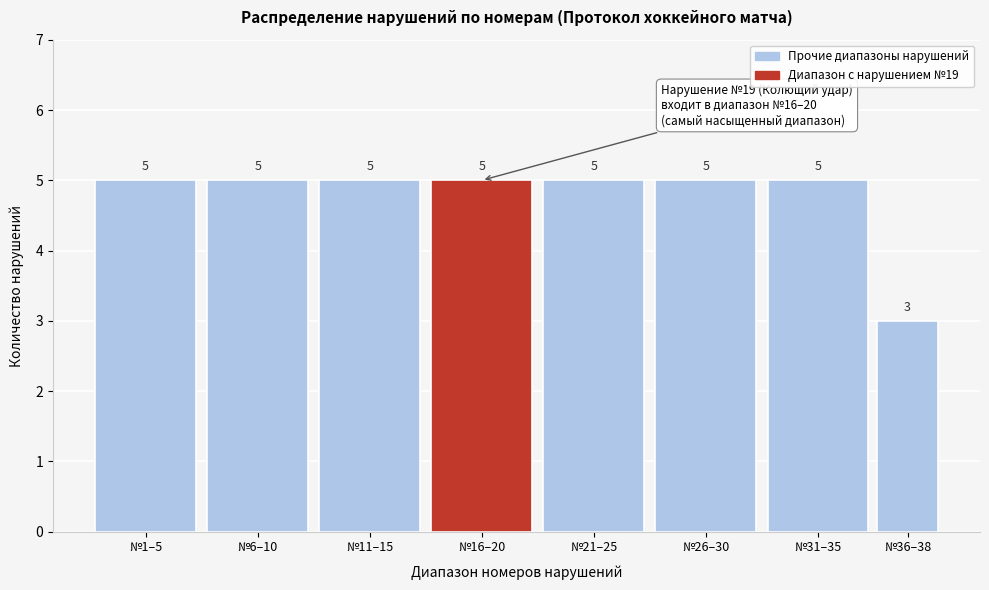

Reading right to left, transcribe all the data shown in this chart.

№36–38=3	№31–35=5	№26–30=5	№21–25=5	№16–20=5	№11–15=5	№6–10=5	№1–5=5